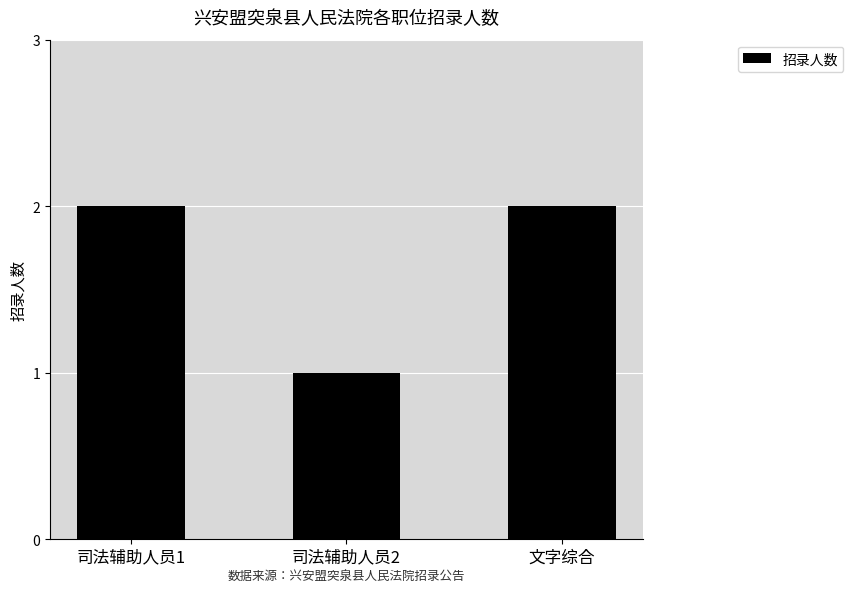

What is the difference between the second highest and minimum values?

1